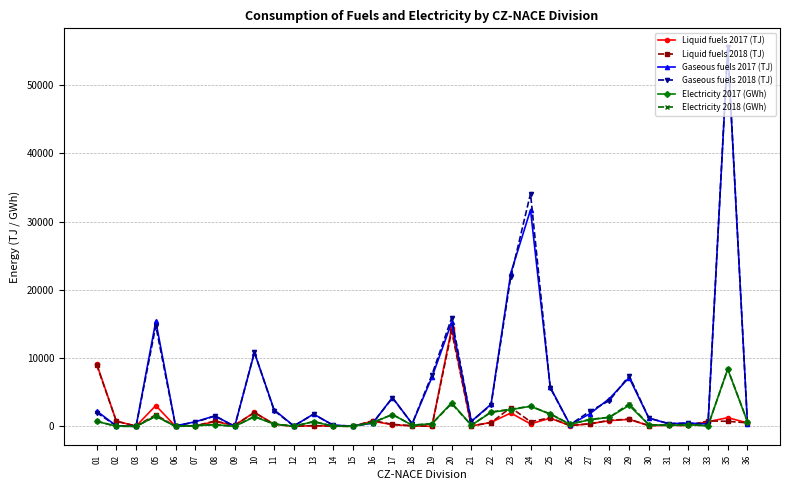

True or false: Electricity 2017 (GWh) has more than 1 points higher than both neighbors.

True